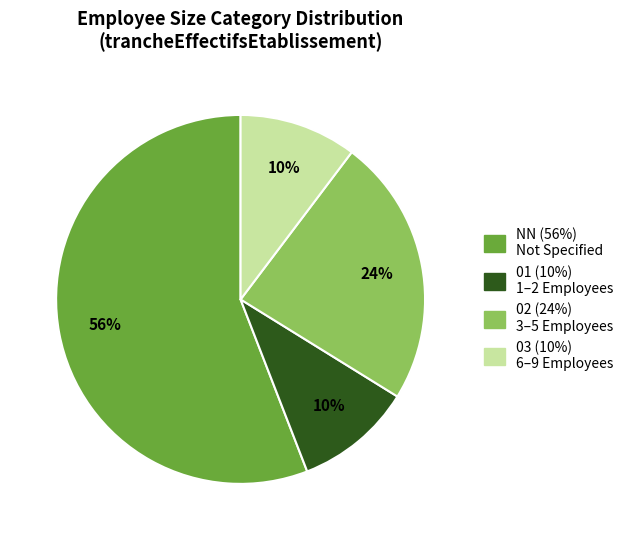

Does NN account for over 50% of the chart?

Yes